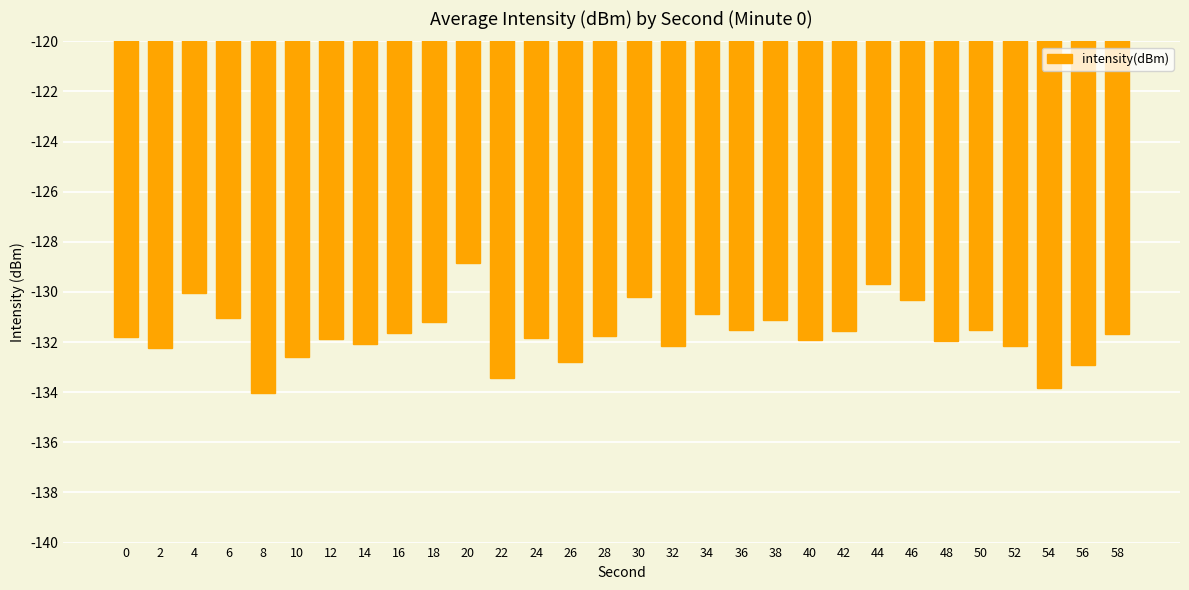

What is the value of the 6th bar from the left?

-132.6